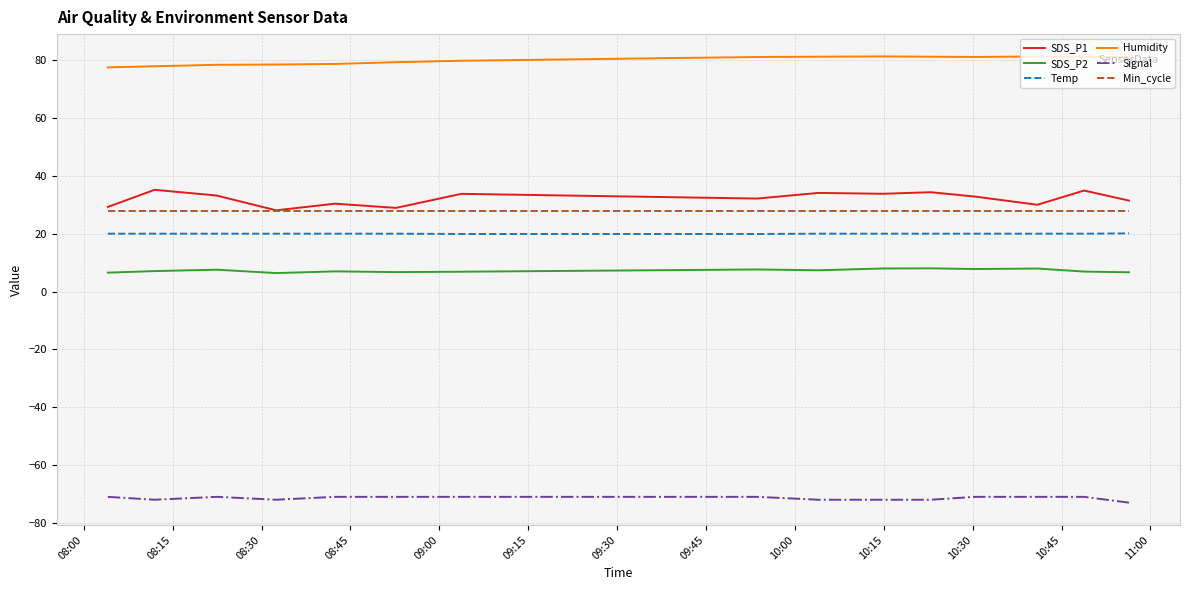

What is the minimum value shown in the chart?

-73.0